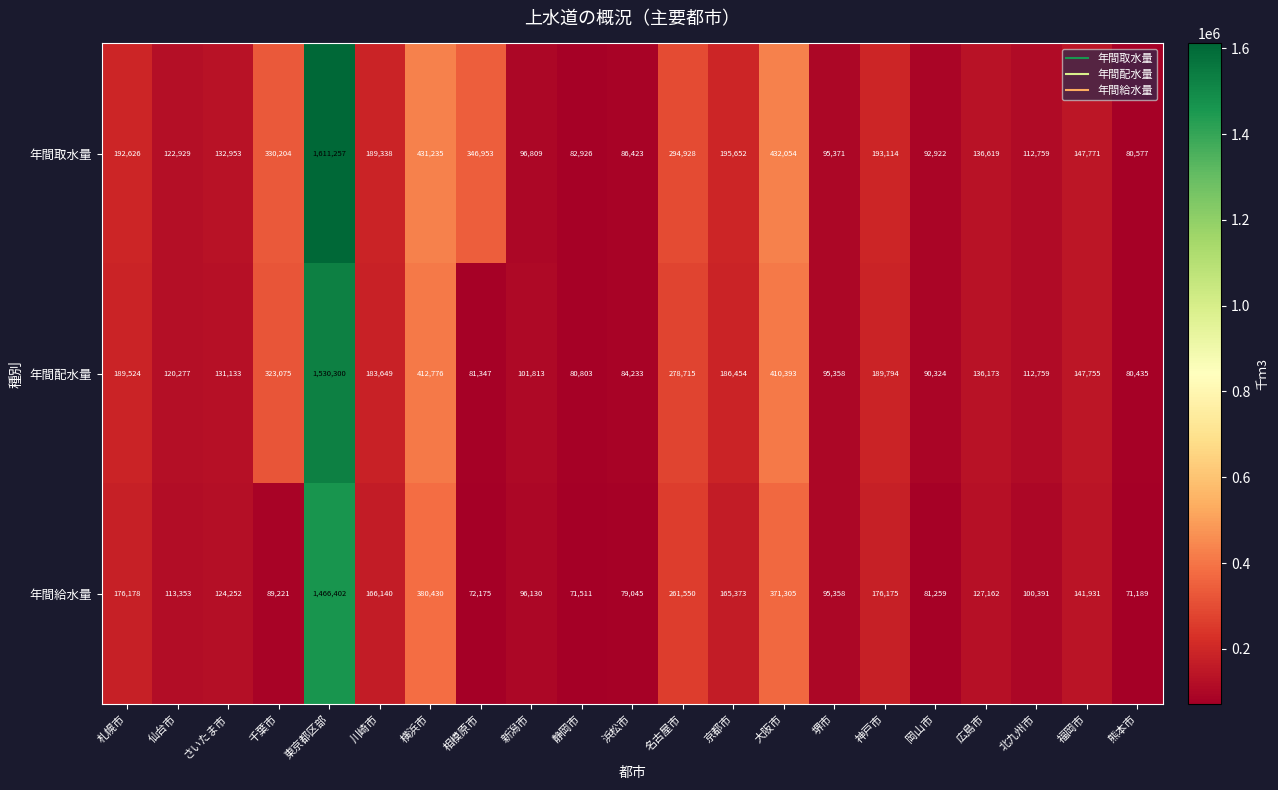

Rank the series by their average value, from highest to lowest.

年間取水量, 年間配水量, 年間給水量